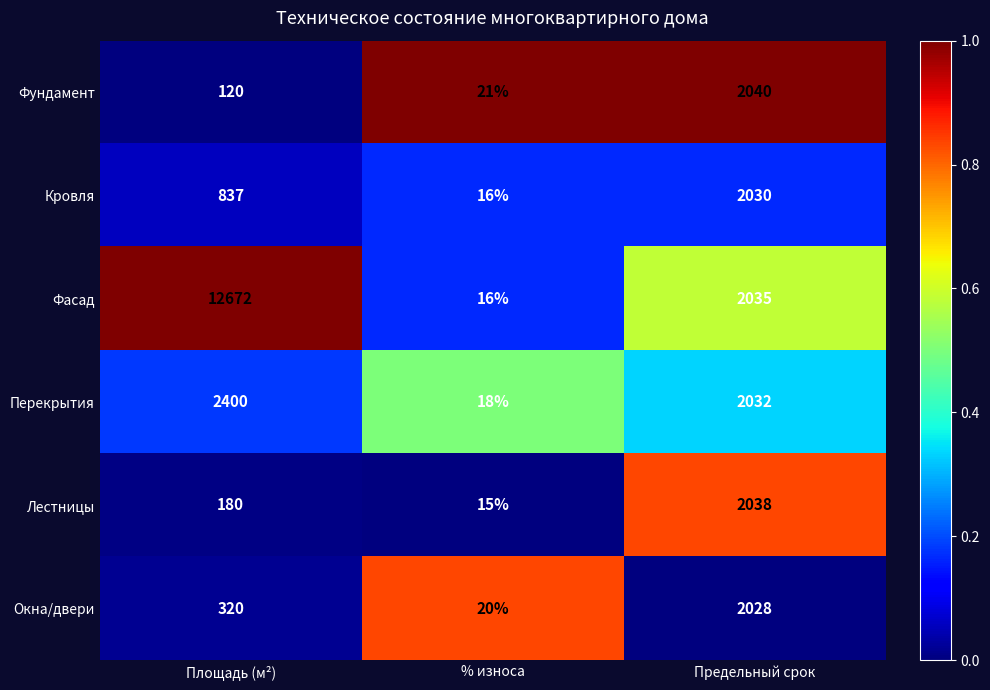

Reading left to right, what are all the values shown in this chart?

Фундамент: 120	21	2040
Кровля: 837	16	2030
Фасад: 12672	16	2035
Перекрытия: 2400	18	2032
Лестницы: 180	15	2038
Окна/двери: 320	20	2028